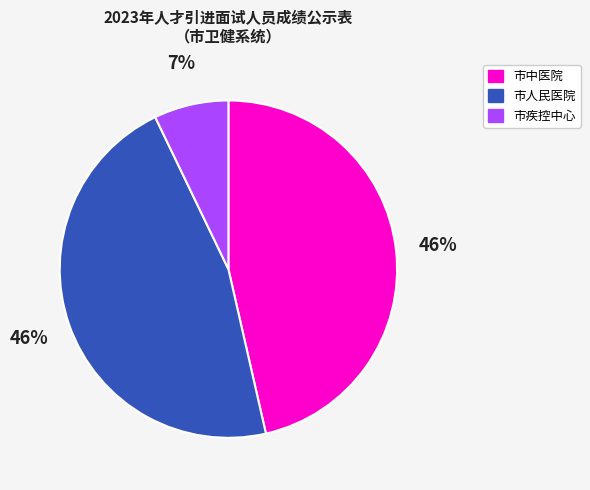

True or false: 市疾控中心 accounts for 14% of the total.

False